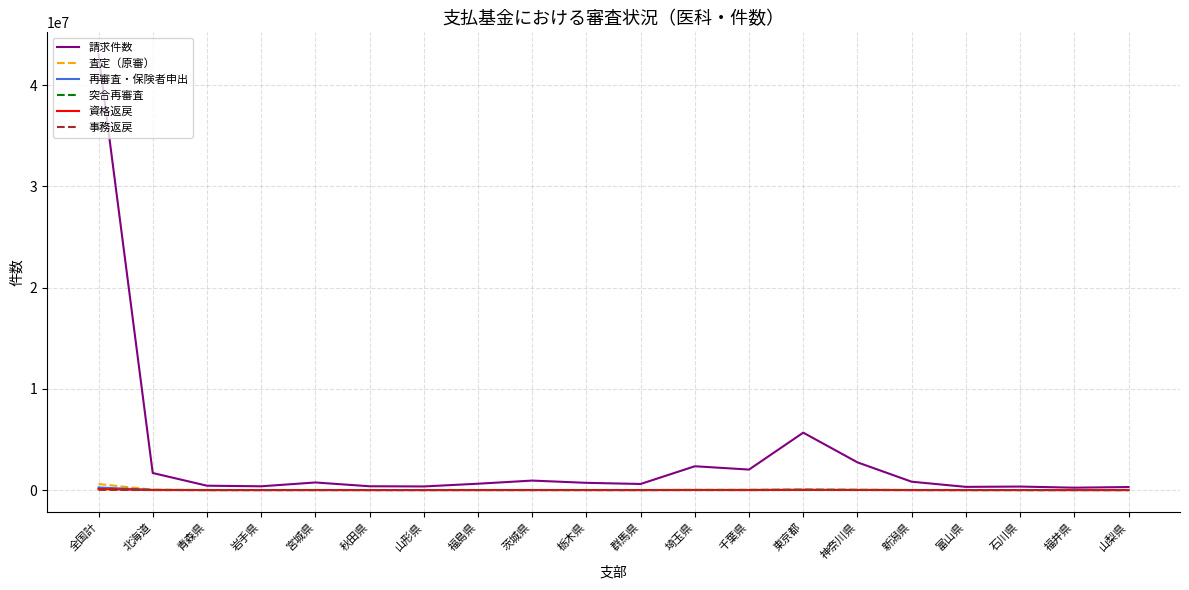

What position from the left is 山梨県?

20